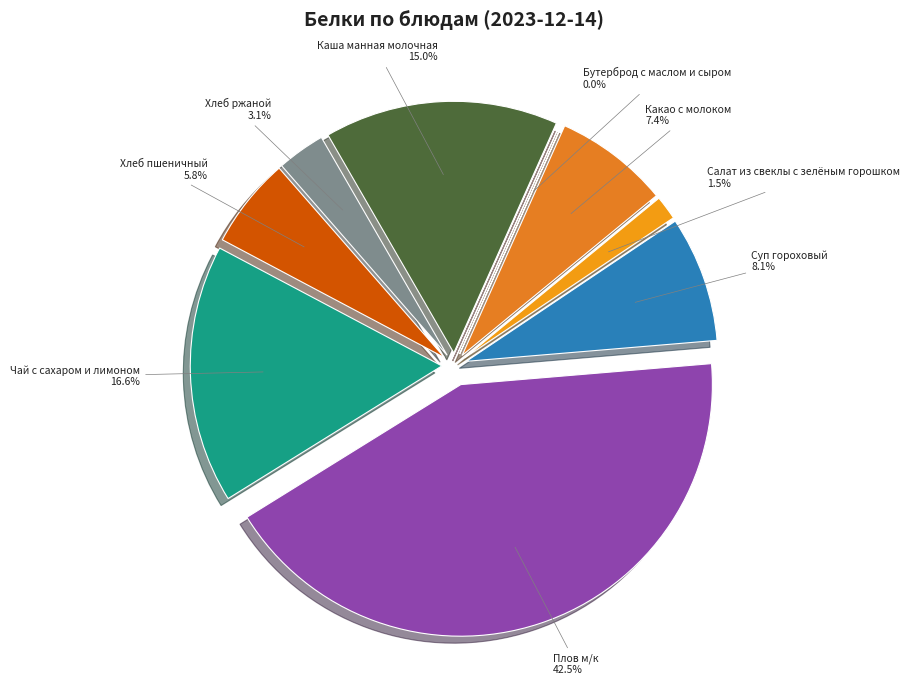

Which slice is the largest?

Плов м/к